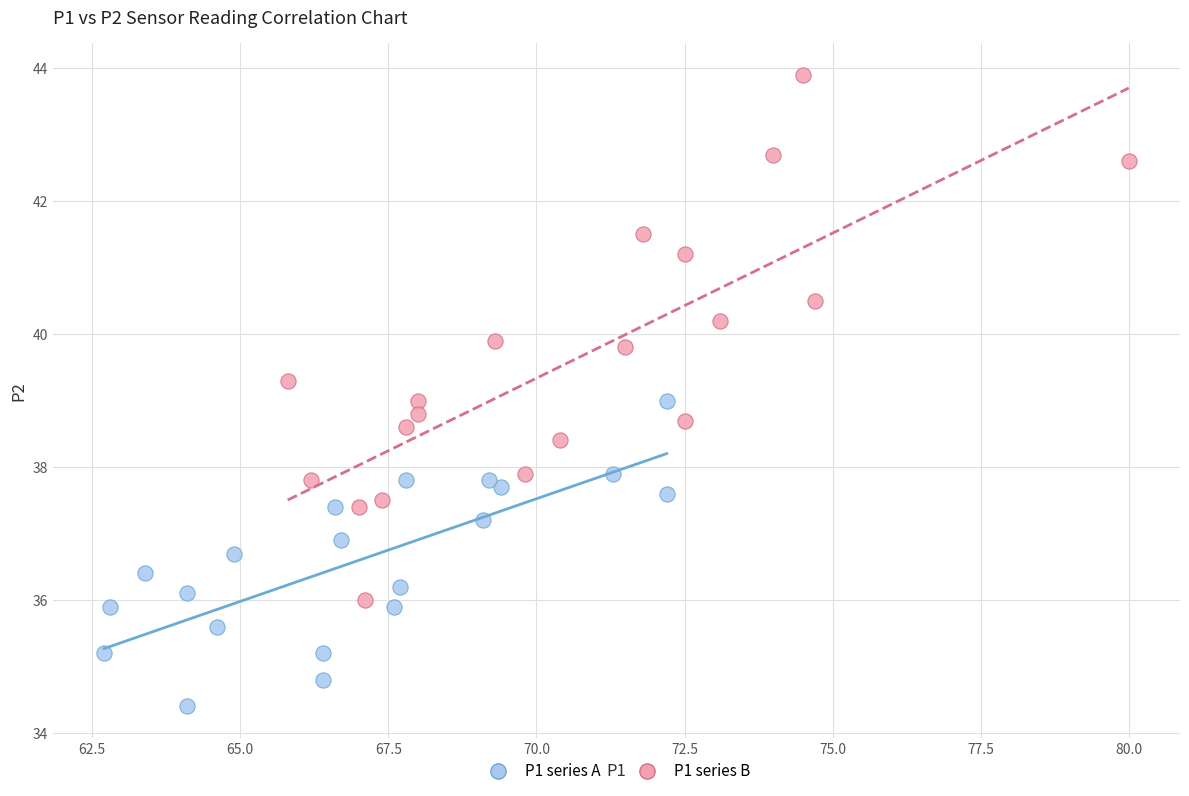

Which series reaches the minimum Y coordinate?

P1 series A